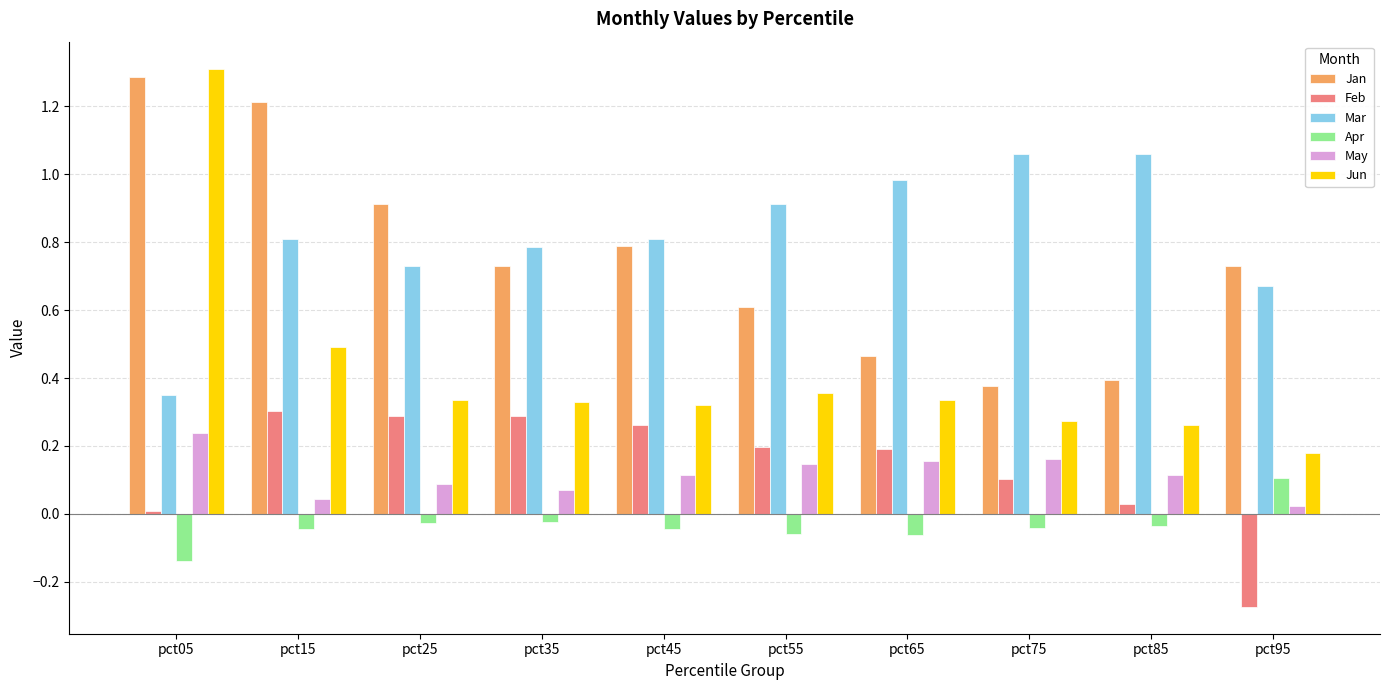

What is the sum of the Jan values at pct15 and pct45?

2.0